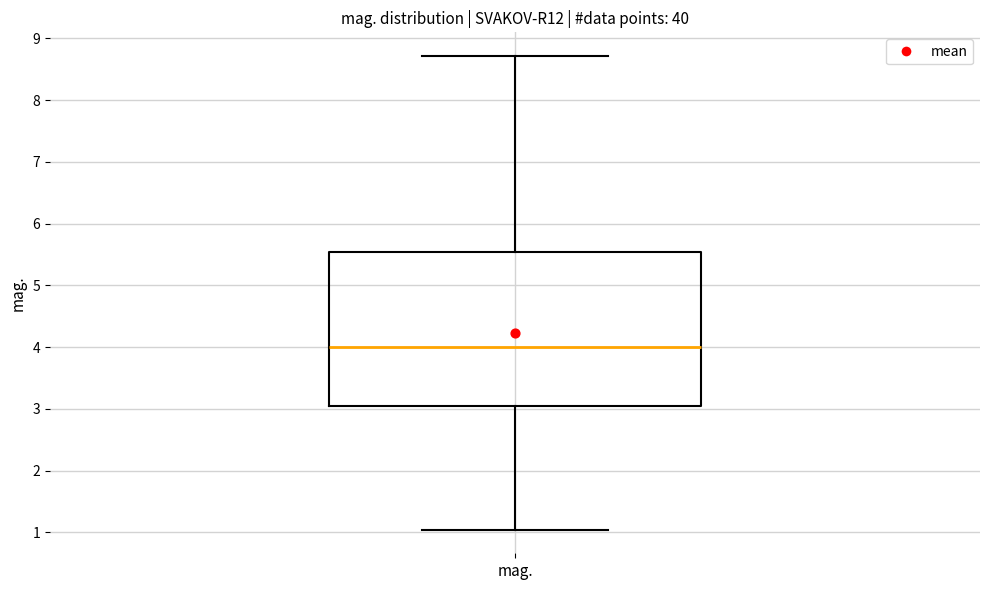

Where does the lower whisker of the box for mag. end on the y-axis? The values are not printed on the chart, so give them approximately, as read against the axis.

1.0